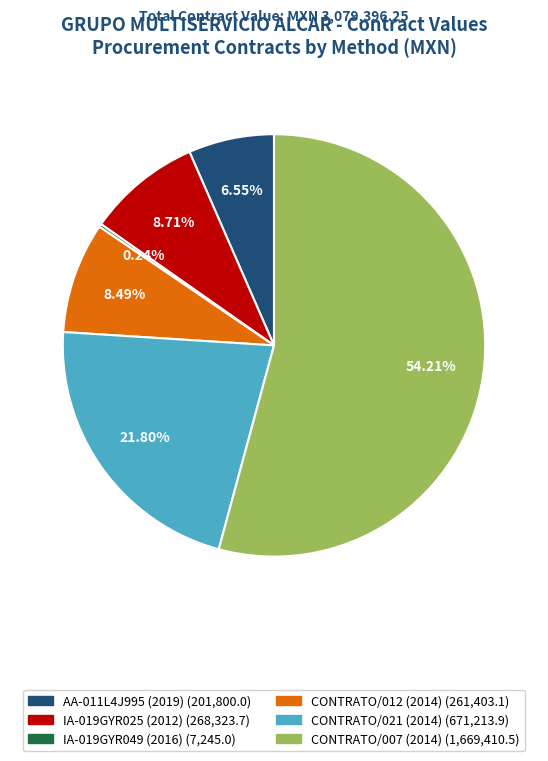

Does any single category account for the majority?

Yes